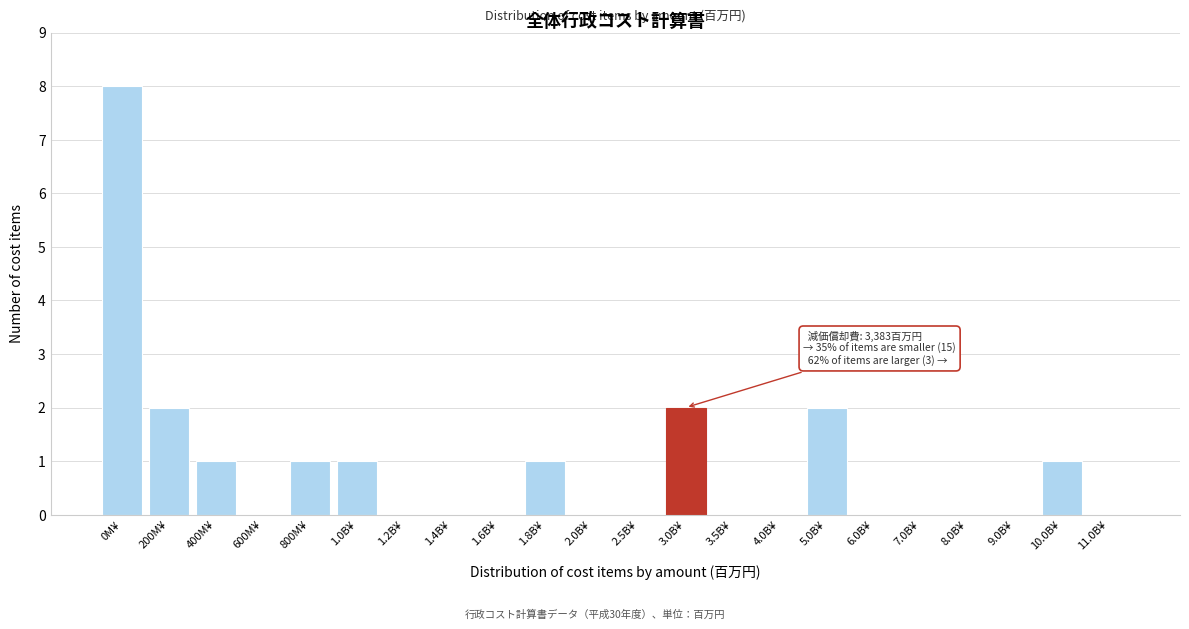

Reading right to left, list all the values displayed in this chart.

11.0B¥=0	10.0B¥=1	9.0B¥=0	8.0B¥=0	7.0B¥=0	6.0B¥=0	5.0B¥=2	4.0B¥=0	3.5B¥=0	3.0B¥=2	2.5B¥=0	2.0B¥=0	1.8B¥=1	1.6B¥=0	1.4B¥=0	1.2B¥=0	1.0B¥=1	800M¥=1	600M¥=0	400M¥=1	200M¥=2	0M¥=8